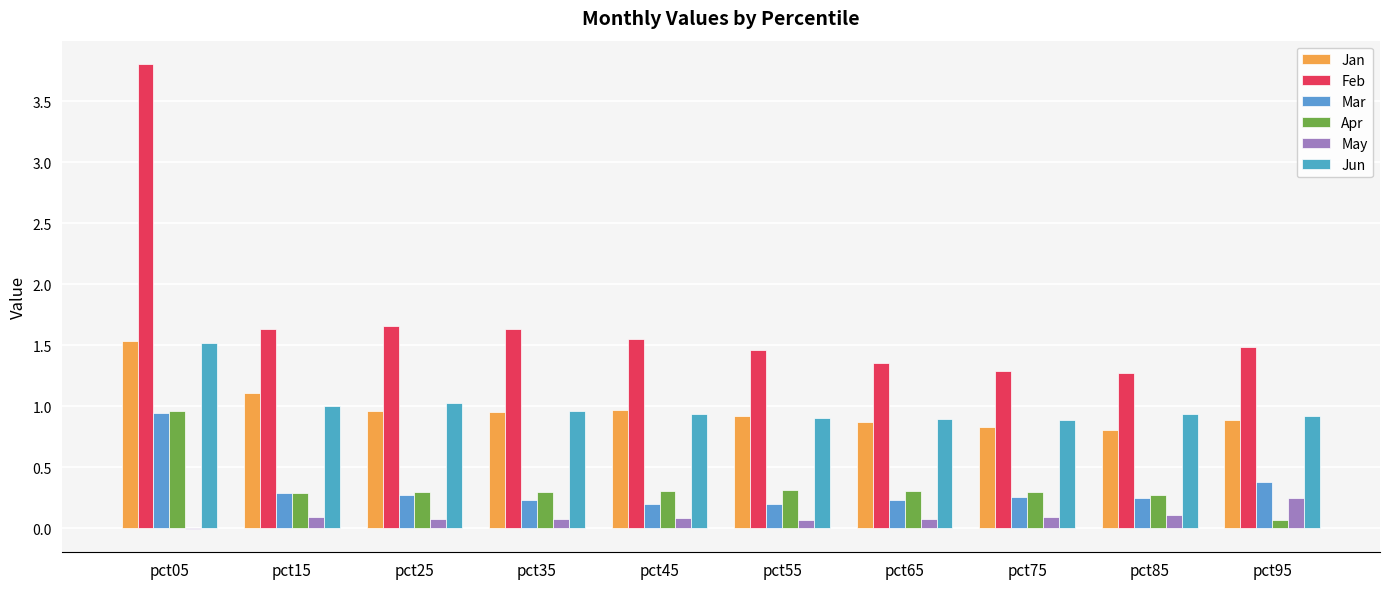

Rank the categories by Feb value from highest to lowest.

pct05, pct25, pct35, pct15, pct45, pct95, pct55, pct65, pct75, pct85